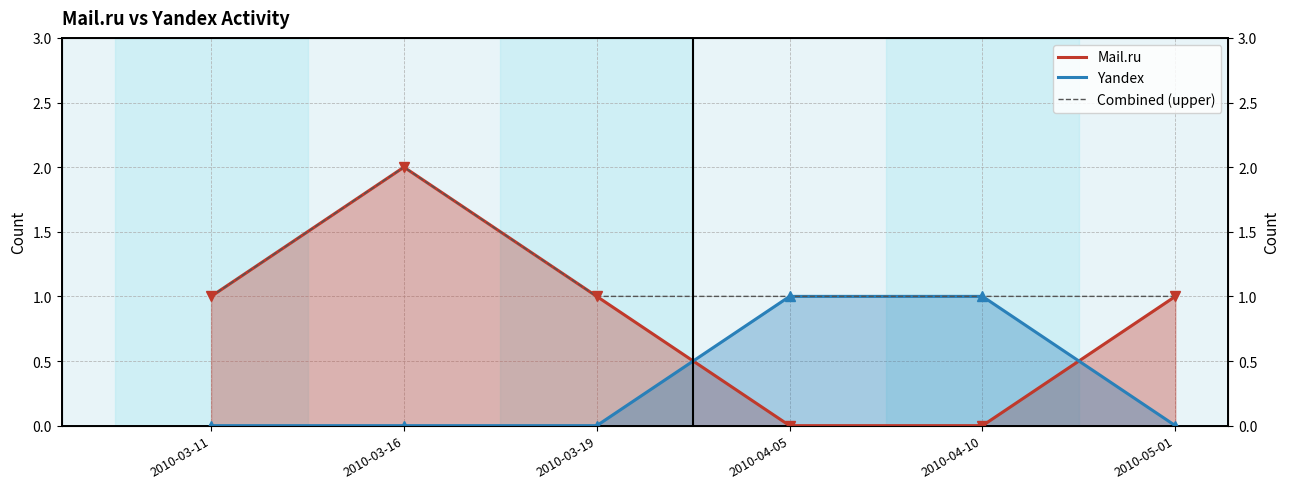

Which series has the widest spread of values?

Mail.ru